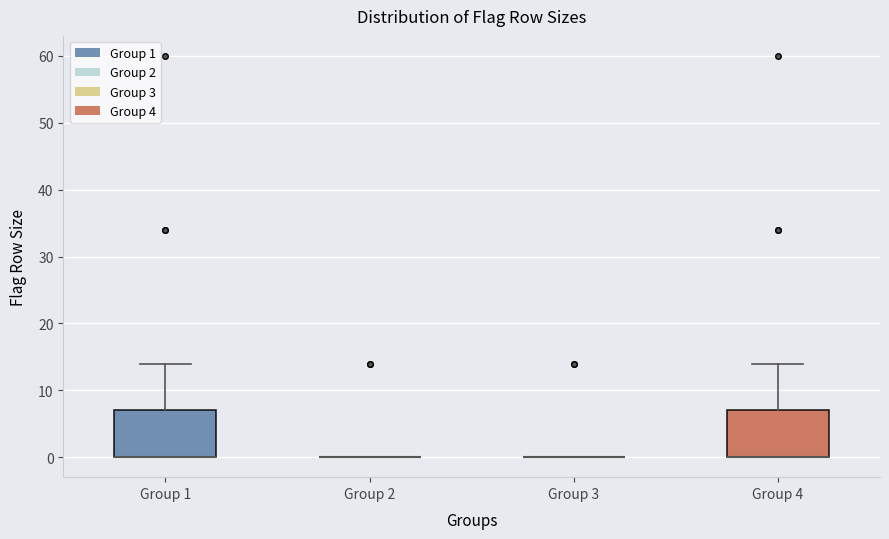

Reading left to right, read every box against the y-axis: the position of its median line, the range the box covers, and the ends of its whiskers. The values are not printed on the chart, so give them approximately, as read against the axis.

Group 1: median 0 (drawn on the box's lower edge), box 0 to 7, whiskers 0 to 14
Group 2: box collapsed to a line at 0, whiskers 0 to 0
Group 3: box collapsed to a line at 0, whiskers 0 to 0
Group 4: median 0 (drawn on the box's lower edge), box 0 to 7, whiskers 0 to 14